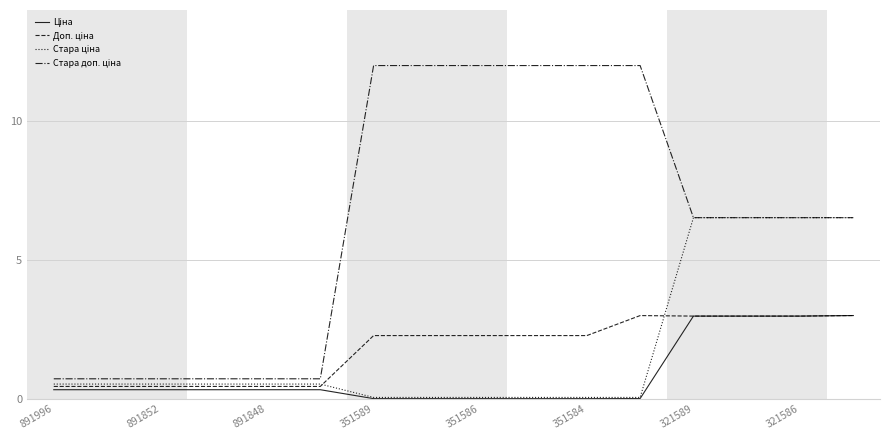

What is the greatest value displayed?

12.0